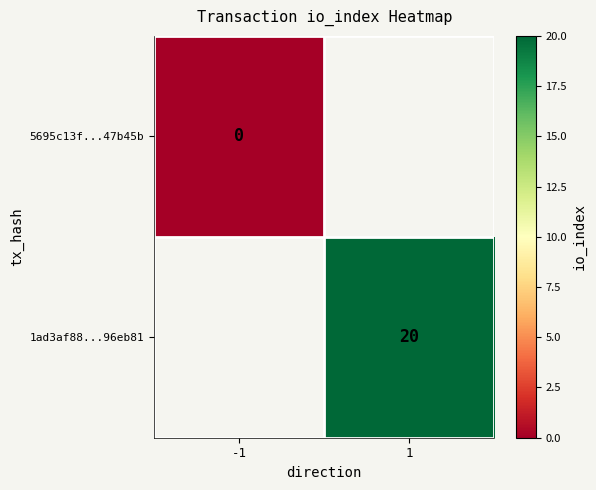

True or false: 1ad3af88...96eb81 has a value of 34 at 1.

False